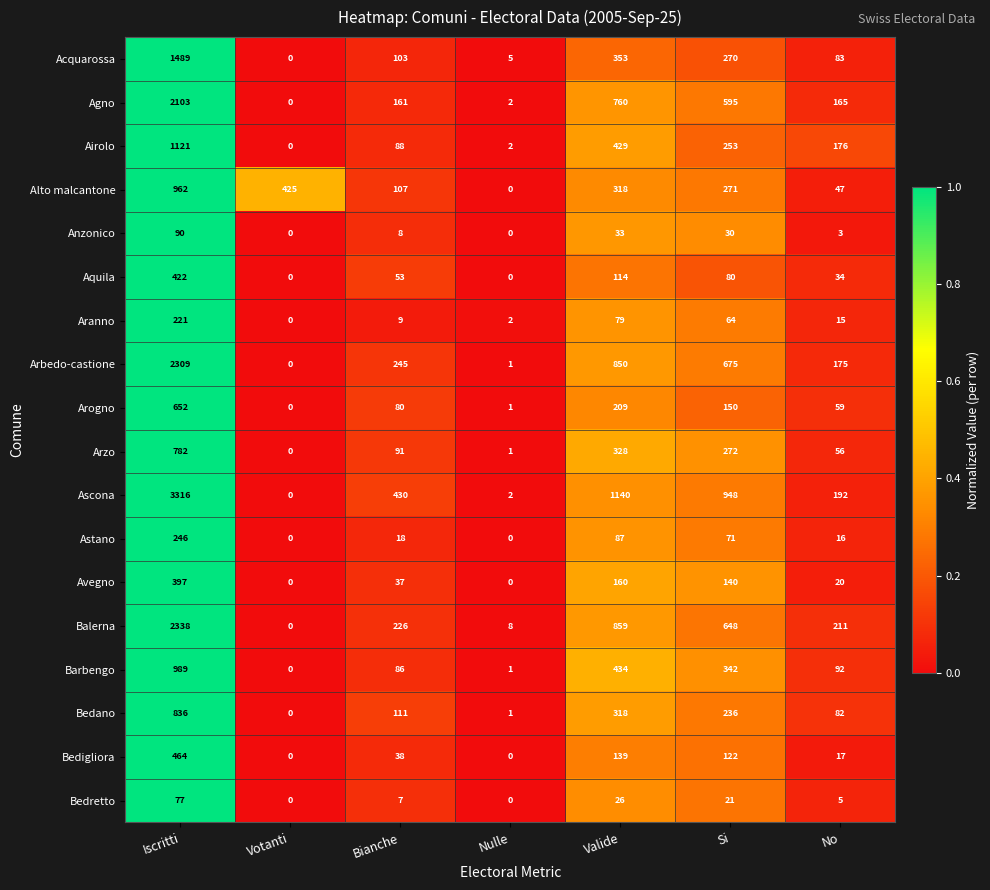

At which category does the chart reach its peak across all series?

Iscritti